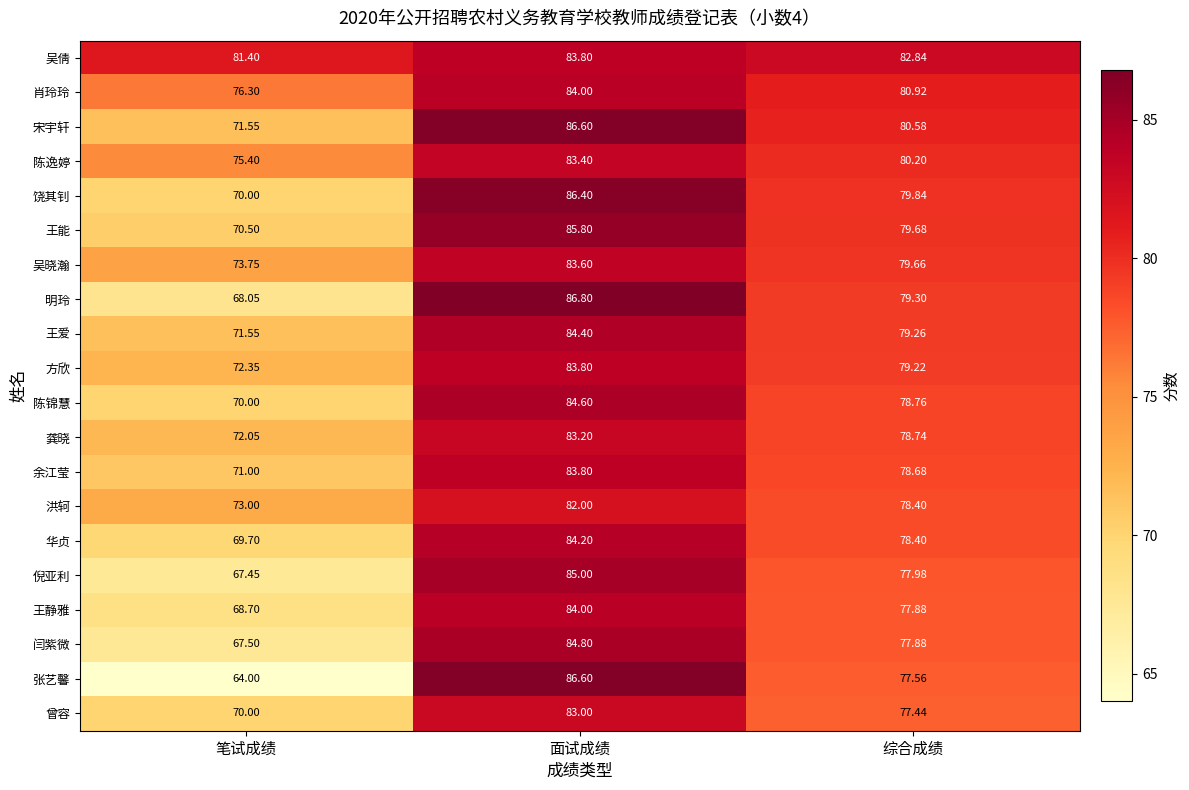

Which series has the widest spread of values?

张艺馨